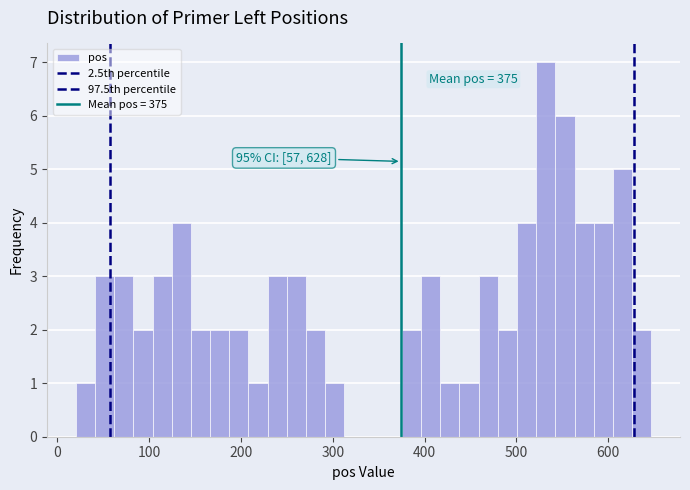

Around what value on the x-axis is the tallest bar? Give the approximate position of its centre, as read against the axis.

530